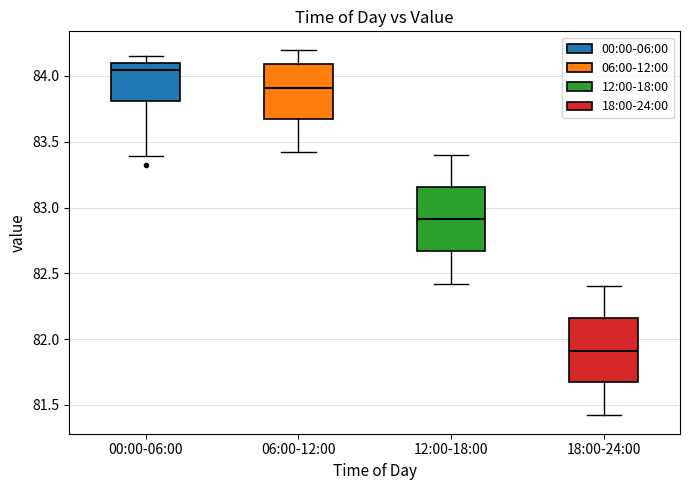

Reading left to right, transcribe this box plot: for each box, give where its median line is, the range the box spans, and where its two whiskers end, as read against the y-axis. The values are not printed on the chart, so give them approximately, as read against the axis.

00:00-06:00: median 84.05, box 83.80 to 84.10, whiskers 83.40 to 84.15
06:00-12:00: median 83.90, box 83.65 to 84.10, whiskers 83.40 to 84.20
12:00-18:00: median 82.90, box 82.65 to 83.15, whiskers 82.40 to 83.40
18:00-24:00: median 81.90, box 81.65 to 82.15, whiskers 81.40 to 82.40